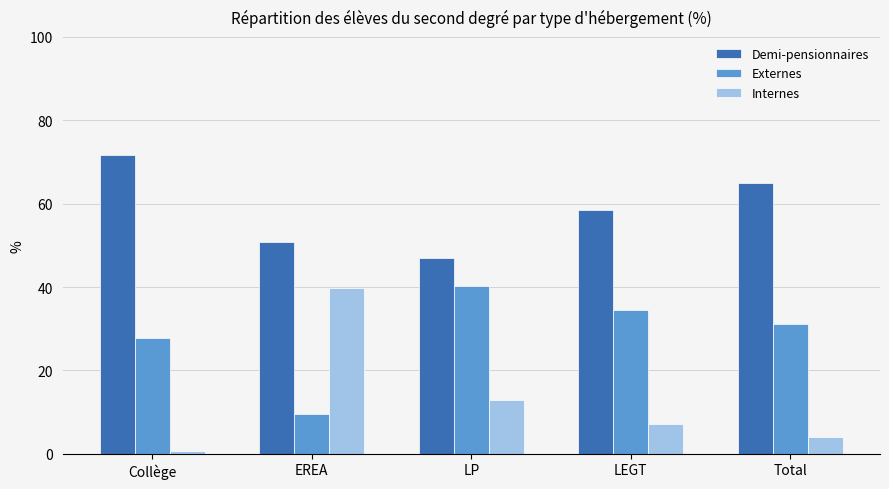

The Demi-pensionnaires series shows 58.4 at LEGT. True or false?

True